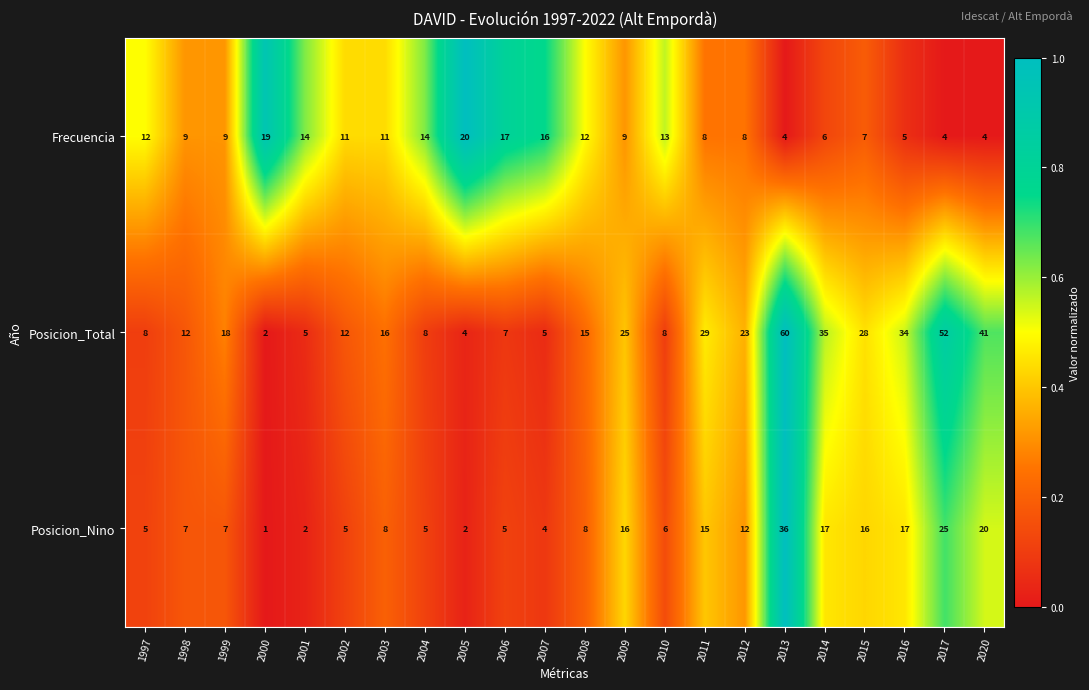

Which category has the lowest value across all series?

2000